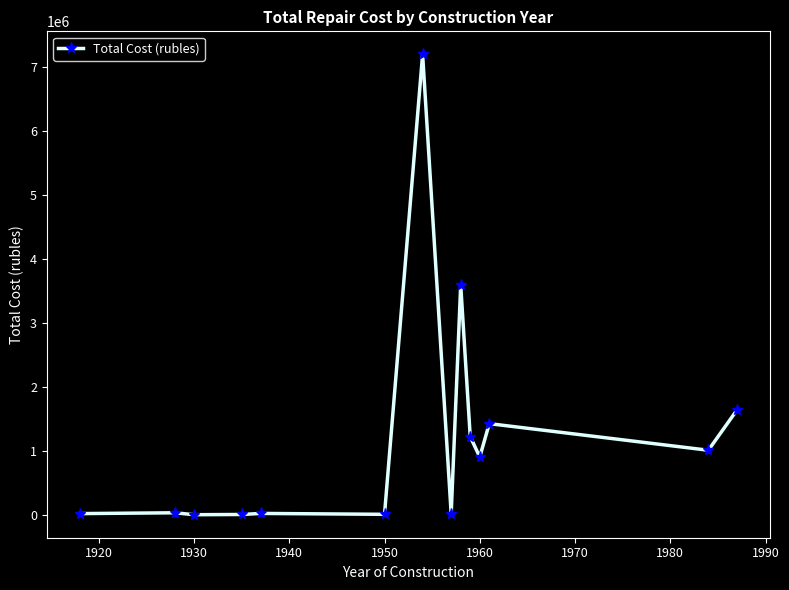

What is the difference between the maximum and minimum values?

7192505